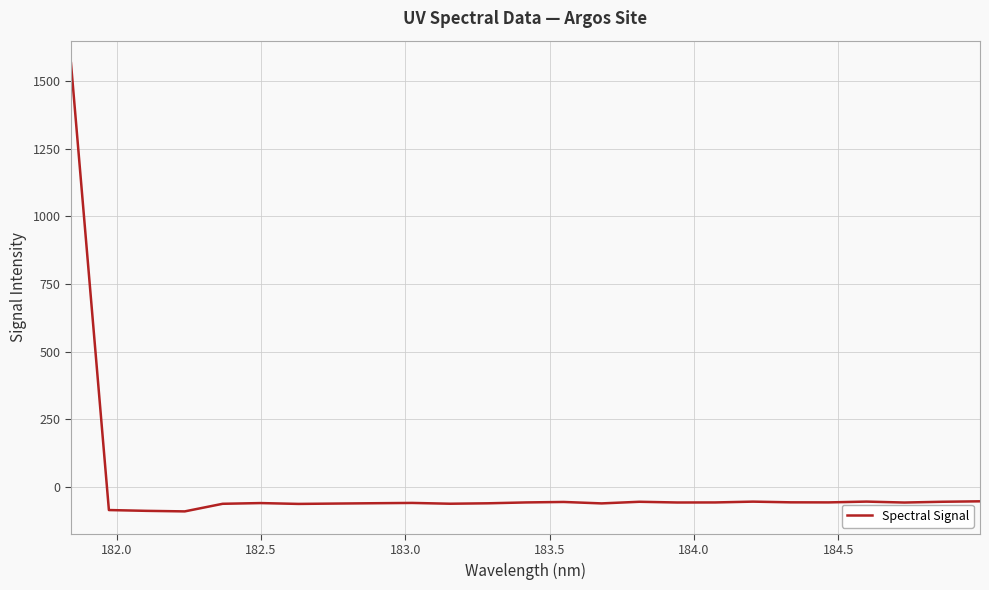

What is the difference between the maximum and minimum values?

1656.7